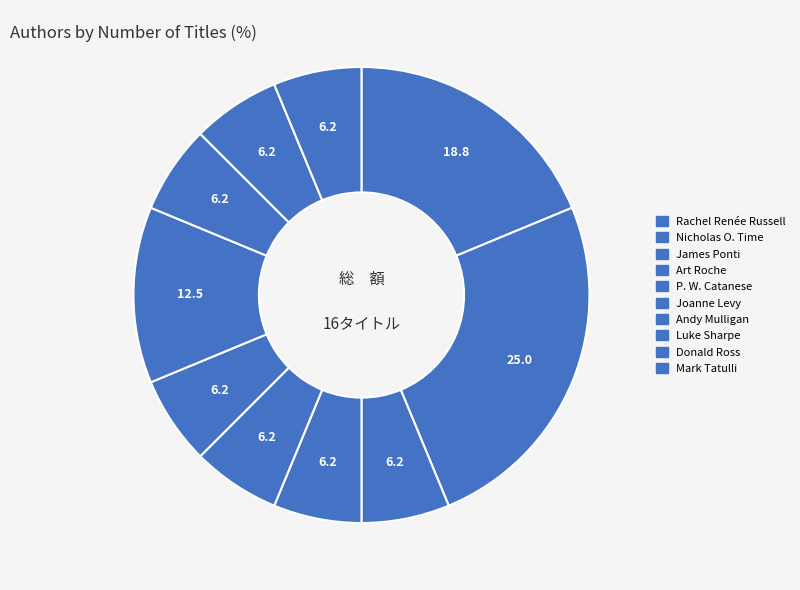

To the nearest percent, what is the difference between the largest and smallest slice percentages?

19%